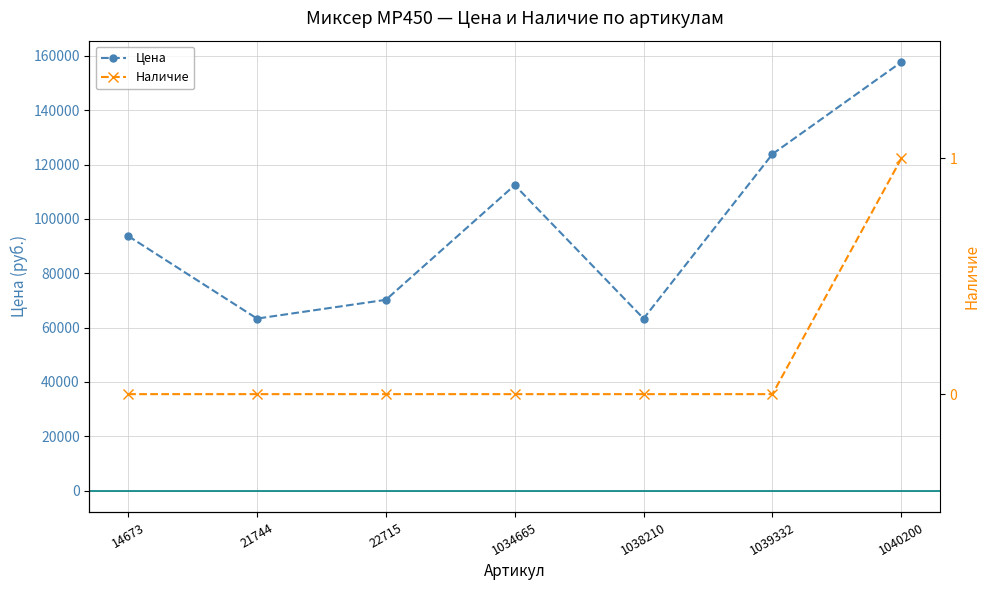

How many data points in Цена are above 93695?

3